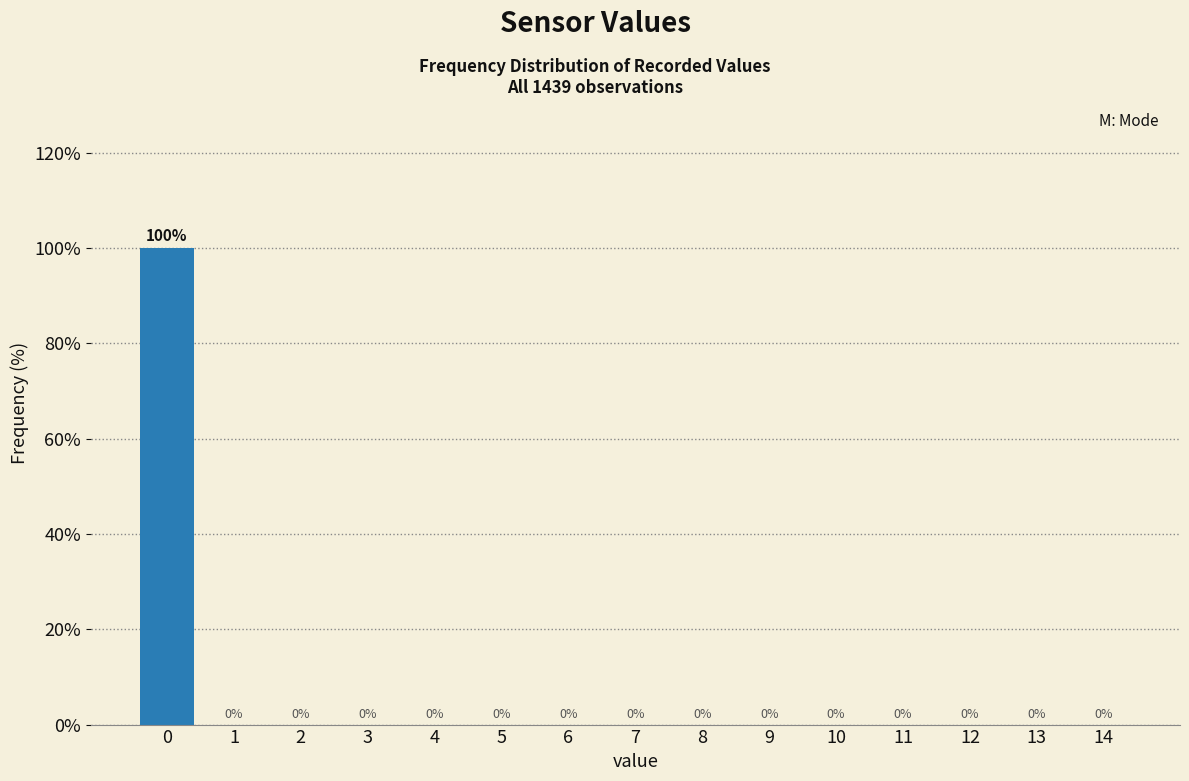

Reading left to right, list all the values displayed in this chart.

0=100	1=0	2=0	3=0	4=0	5=0	6=0	7=0	8=0	9=0	10=0	11=0	12=0	13=0	14=0